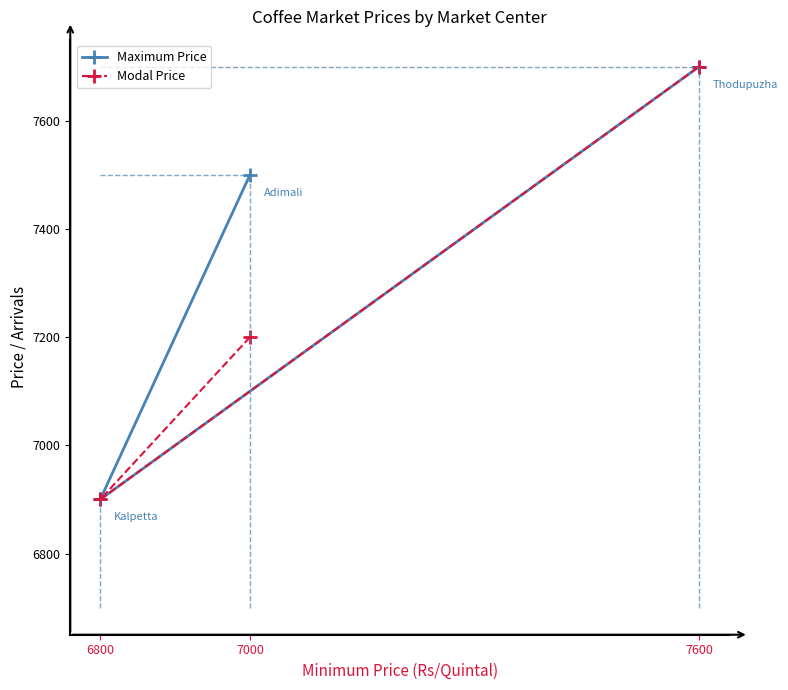

What is the approximate value of Maximum Price at 7000?

7500